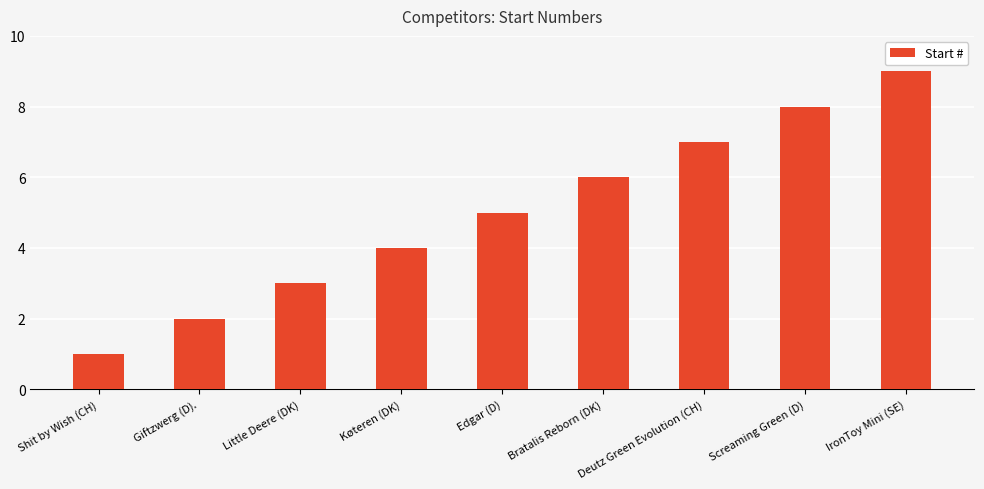

Between Screaming Green (D) and Shit by Wish (CH), which is larger?

Screaming Green (D)